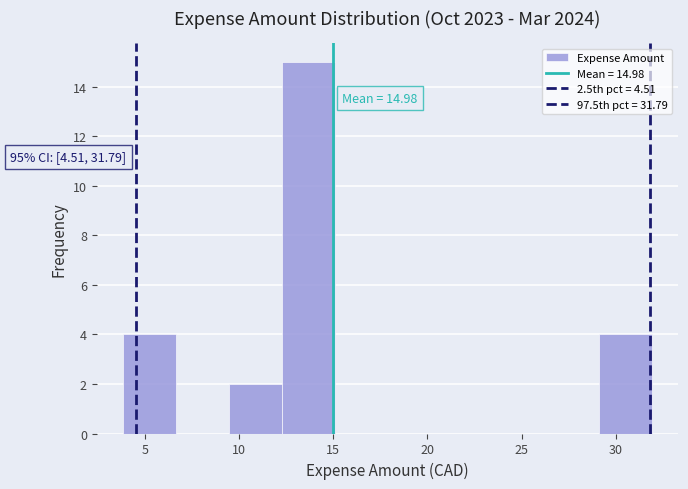

Which range on the x-axis has the tallest bar?

12.5 to 15.0